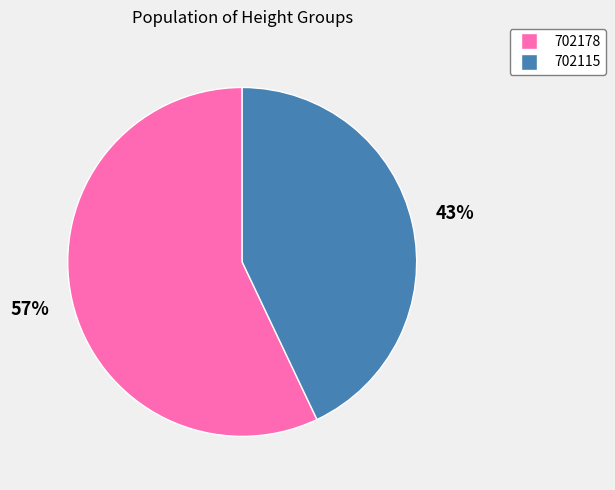

Which slice represents more than half of the pie?

702178